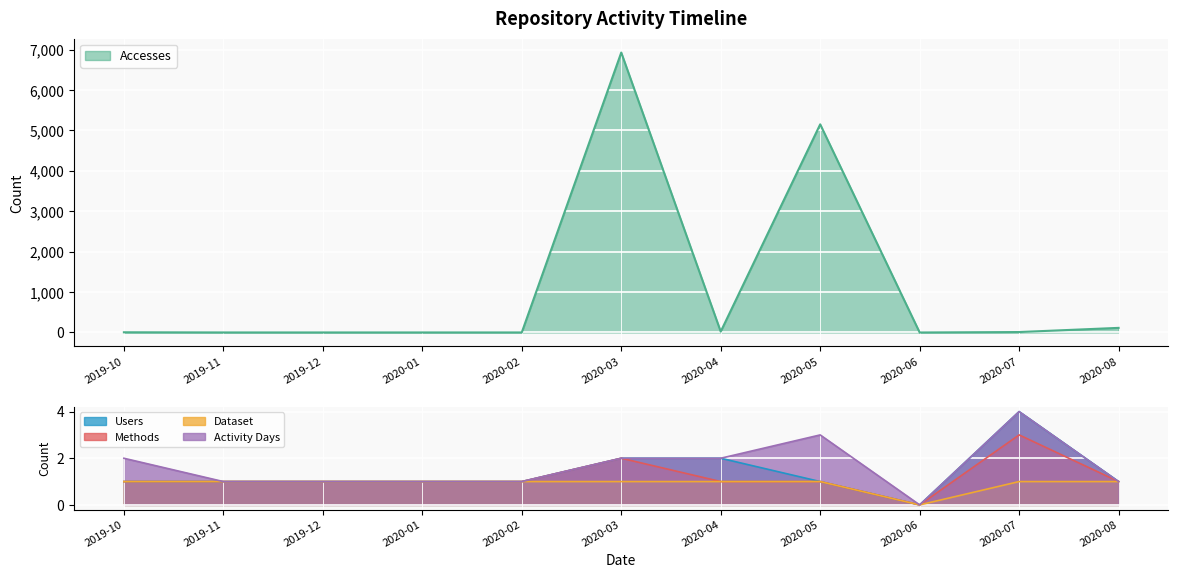

How many lines are shown in the chart?

5